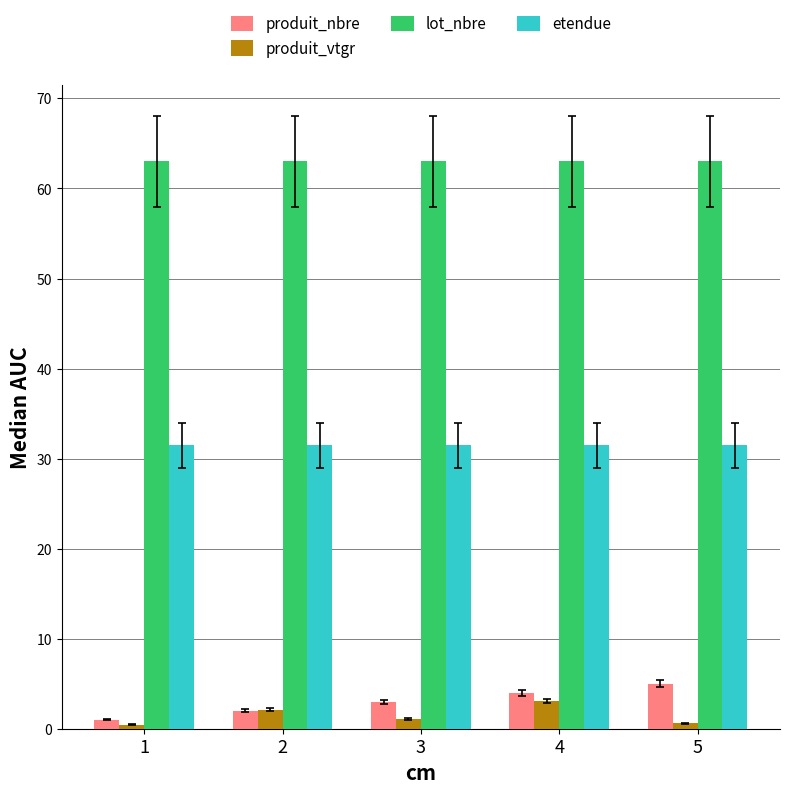

What is the maximum value shown in the chart?

63.0